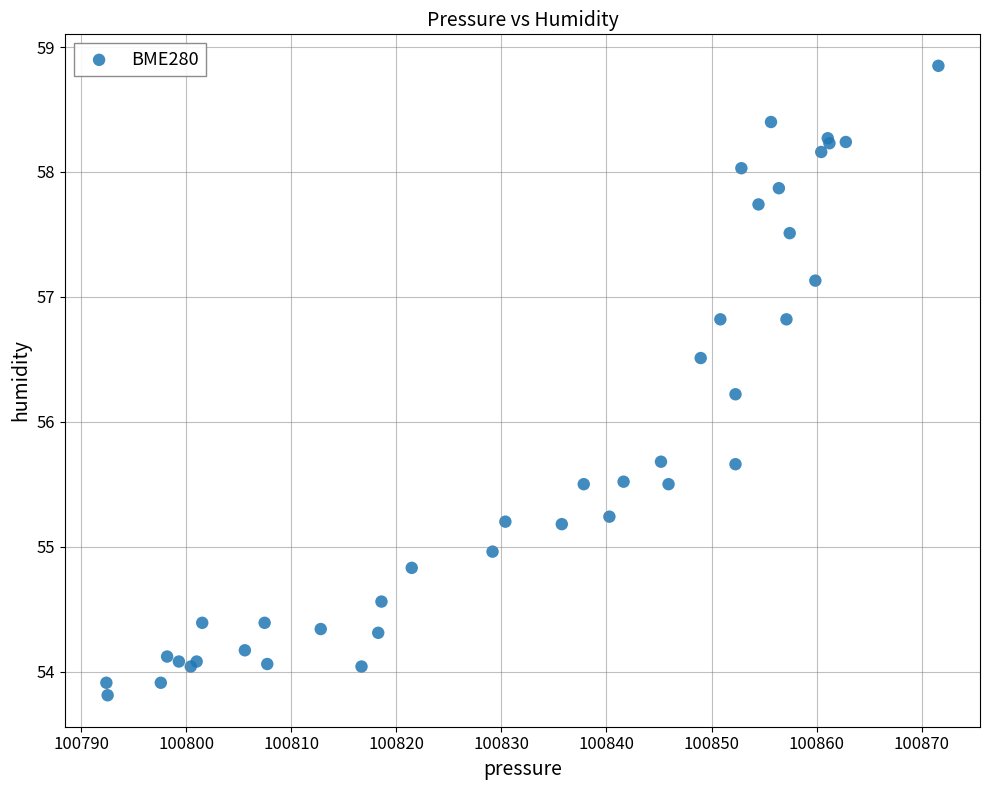

What Y value in the scatter plot is closest to 56?

56.2